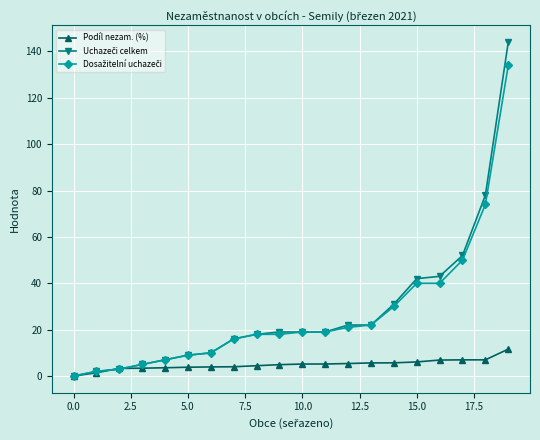

Does the chart display data point markers on the line(s)?

Yes